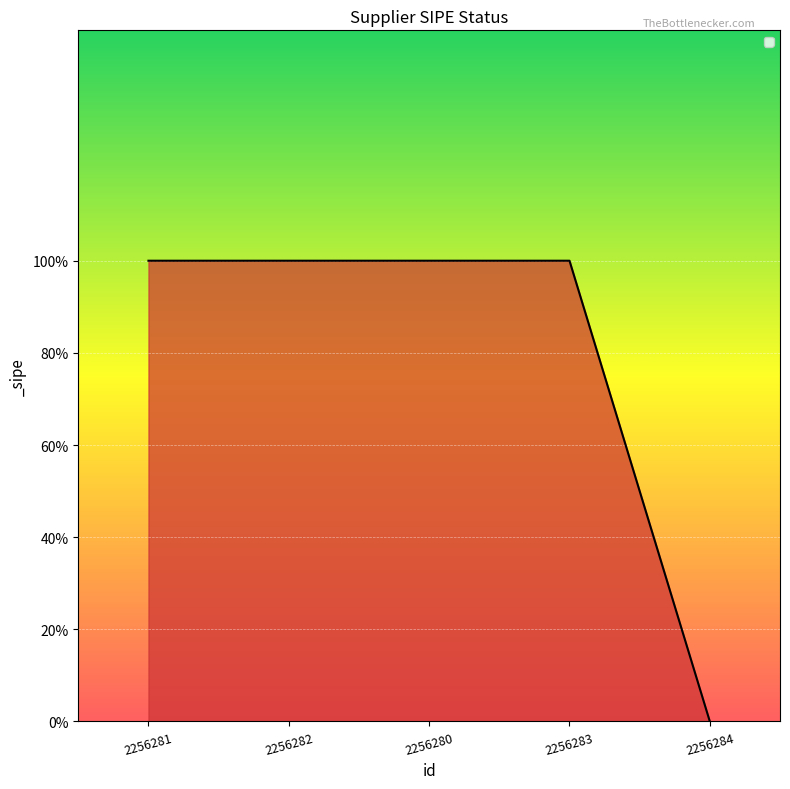

Reading left to right, transcribe all the data shown in this chart.

2256281=1	2256282=1	2256280=1	2256283=1	2256284=0